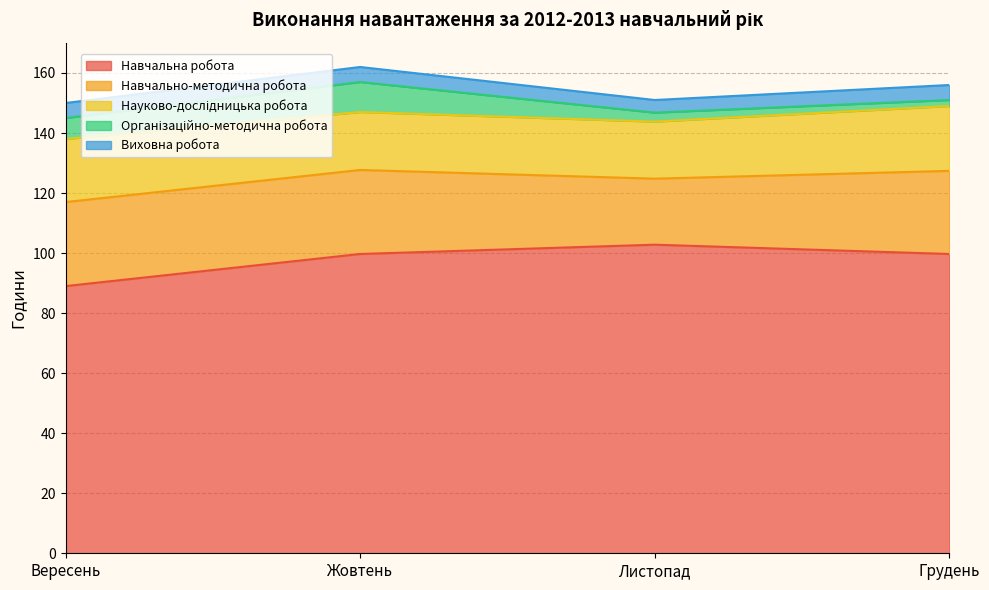

Which category has the lowest value across all series?

Грудень